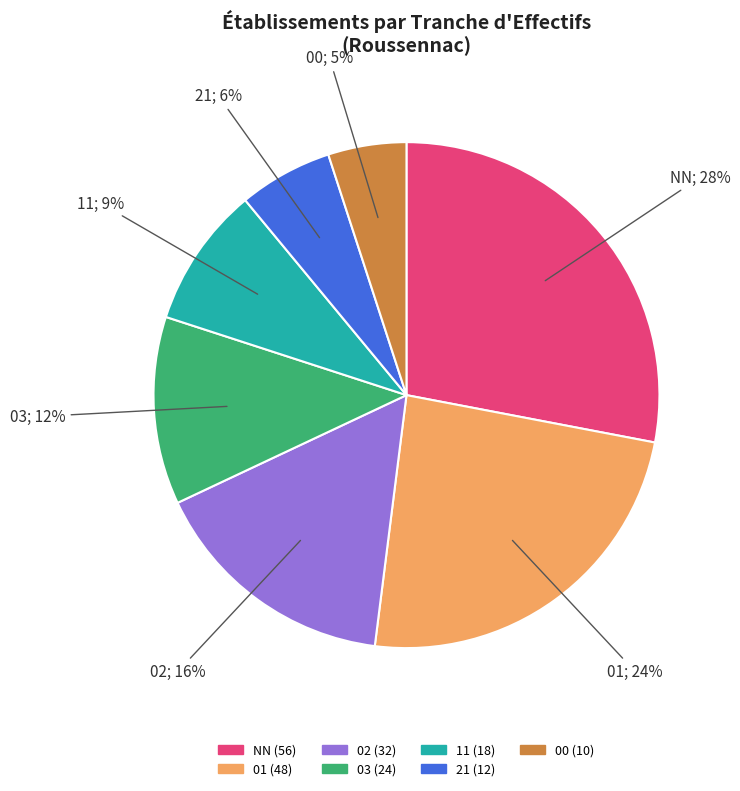

Is the sum of 00 (10) and 21 (12) greater than half?

No